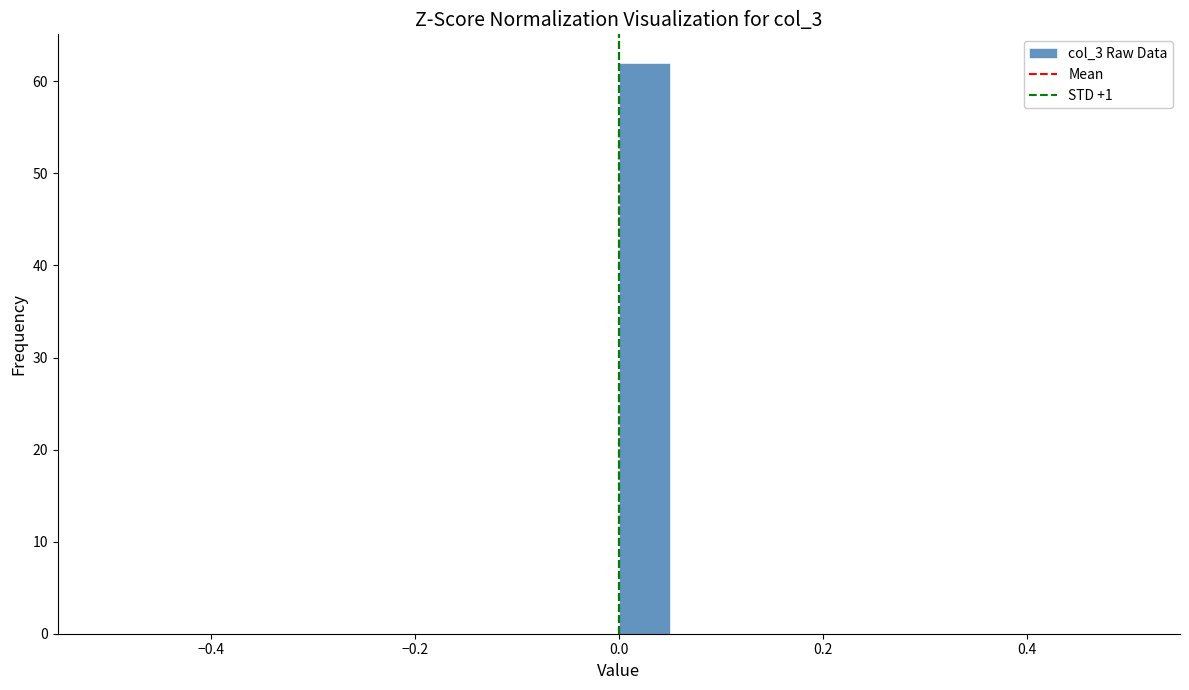

Read against the x-axis, roughly where is the centre of the tallest bar?

0.02